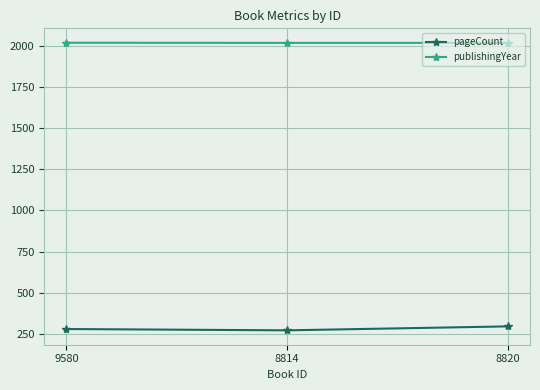

Which series has the largest total across all categories?

publishingYear